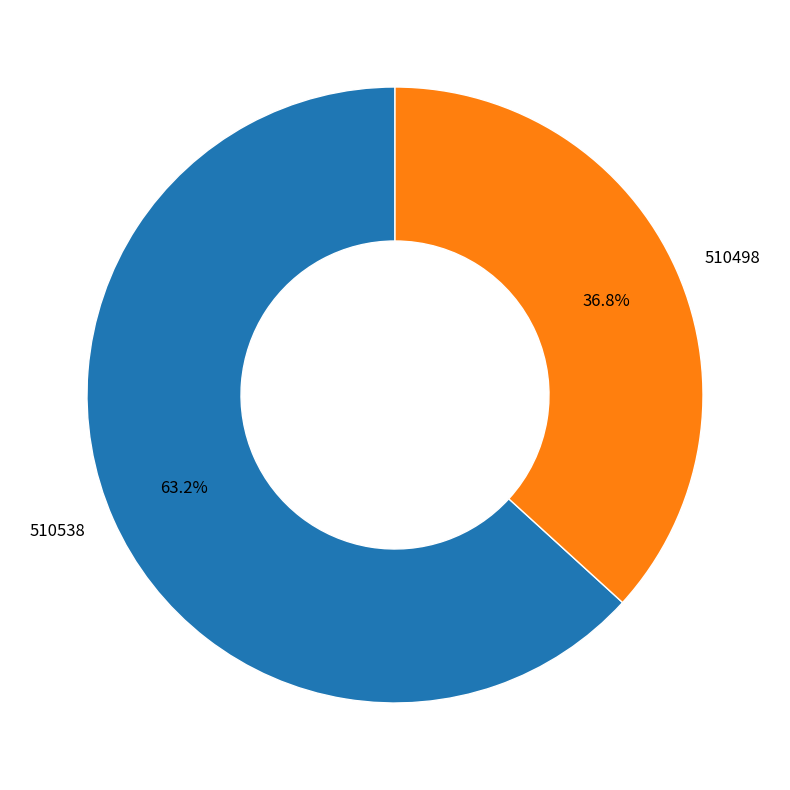

Combined, do 510538 and 510498 account for over 50%?

Yes